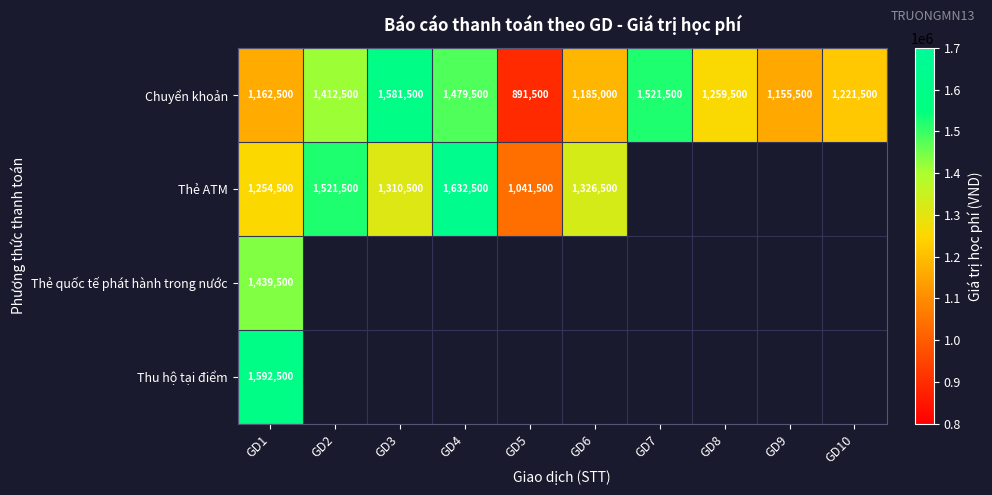

At how many categories does at least one series exceed 1460485?

5